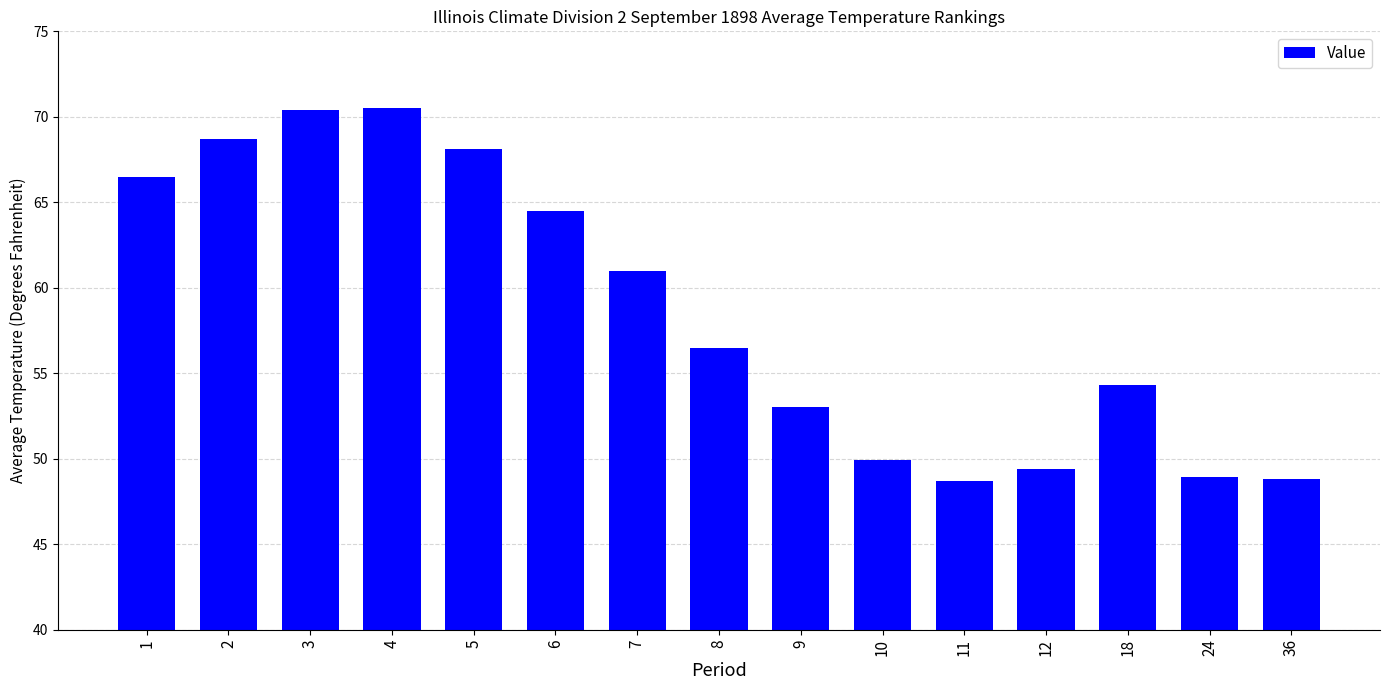

What is the difference between the second highest and second lowest values?

21.6